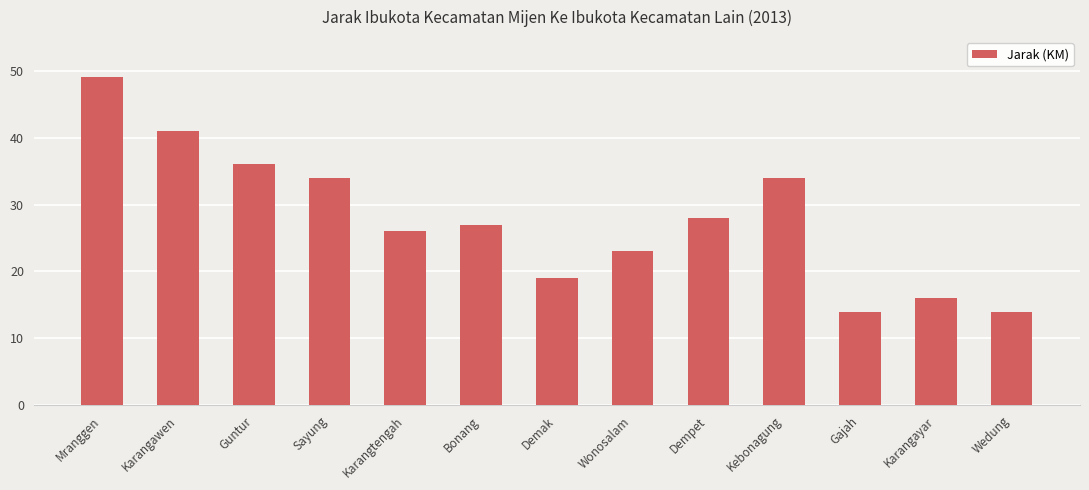

What position from the right is Sayung?

10